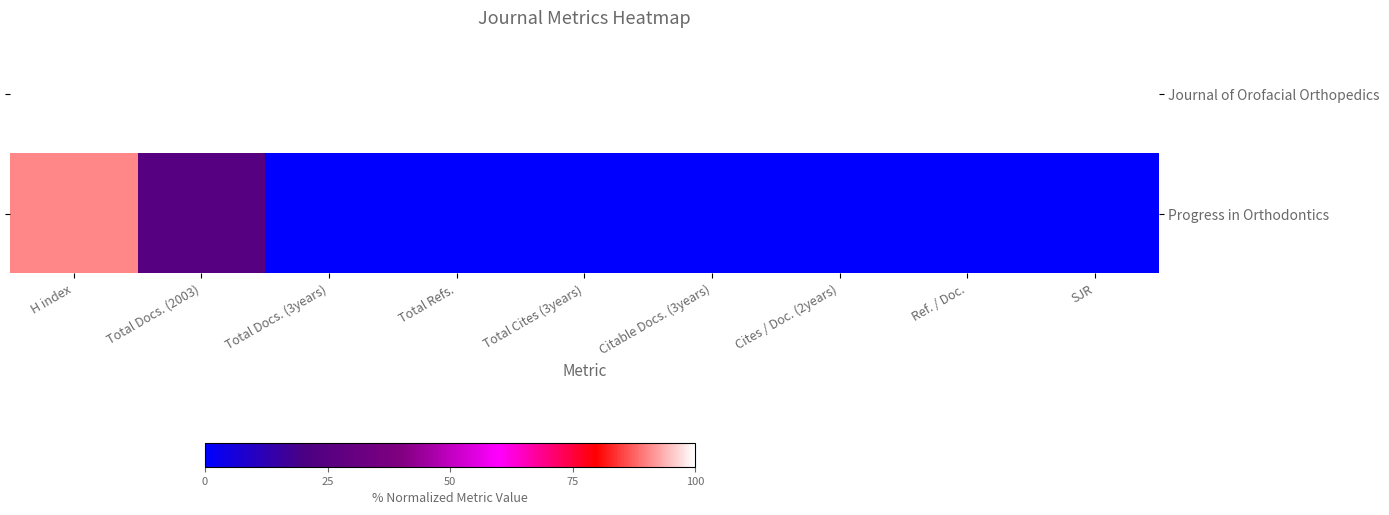

Reading left to right, list all the values displayed in this chart.

Journal of Orofacial Orthopedics: H index=100.0	Total Docs. (2003)=100.0	Total Docs. (3years)=100.0	Total Refs.=100.0	Total Cites (3years)=100.0	Citable Docs. (3years)=100.0	Cites / Doc. (2years)=100.0	Ref. / Doc.=100.0	SJR=100.0
Progress in Orthodontics: H index=90.4	Total Docs. (2003)=24.5	Total Docs. (3years)=0.0	Total Refs.=0.0	Total Cites (3years)=0.0	Citable Docs. (3years)=0.0	Cites / Doc. (2years)=0.0	Ref. / Doc.=0.0	SJR=0.0